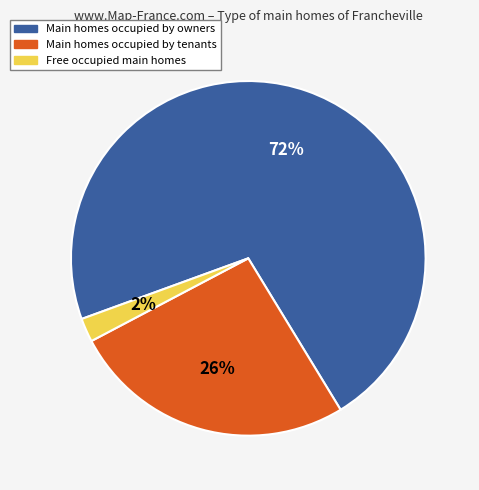

To the nearest percent, what is the difference between the largest and smallest slice percentages?

70%